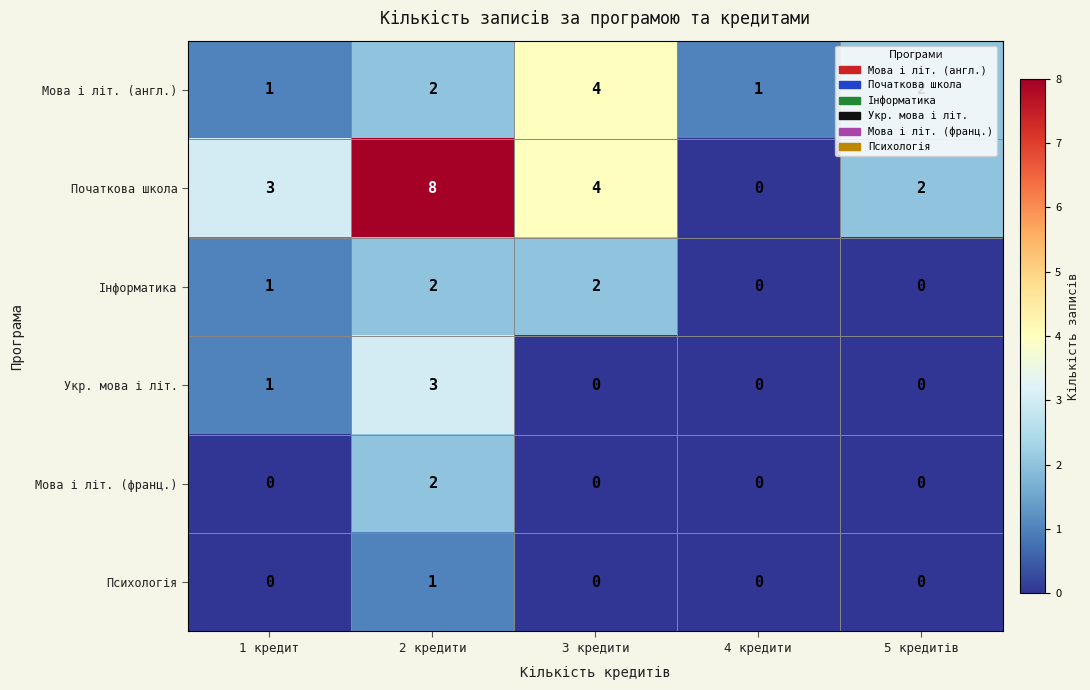

What is the spread (max minus min) of values at 3 кредити?

4